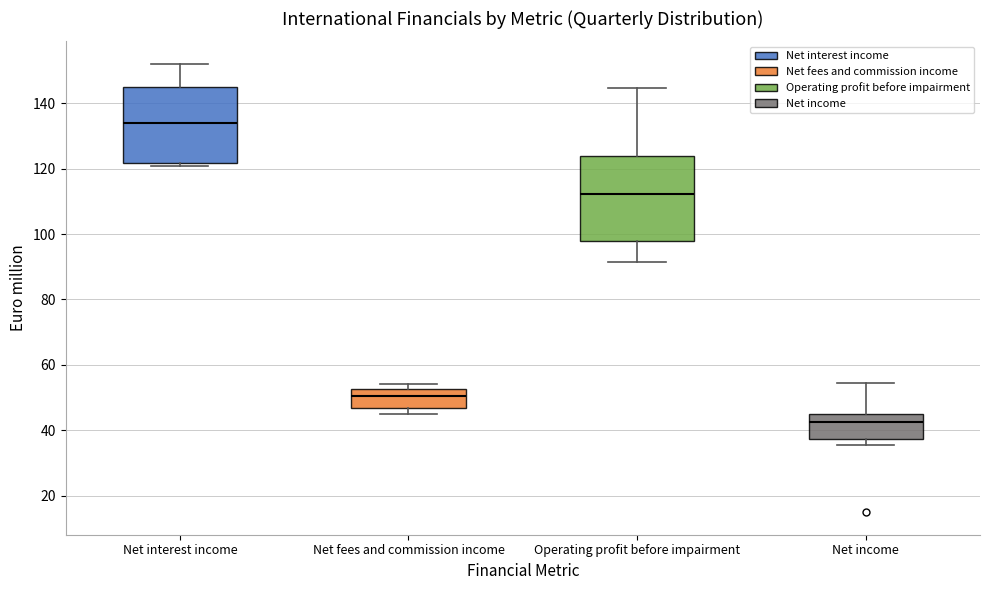

Reading left to right, transcribe this box plot: for each box, give where its median line is, the range the box spans, and where its two whiskers end, as read against the y-axis. The values are not printed on the chart, so give them approximately, as read against the axis.

Net interest income: median 134, box 122 to 144, whiskers 120 to 152
Net fees and commission income: median 50, box 46 to 52, whiskers 46 (just below the box's lower edge) to 54
Operating profit before impairment: median 112, box 98 to 124, whiskers 92 to 144
Net income: median 42, box 38 to 46, whiskers 36 to 54